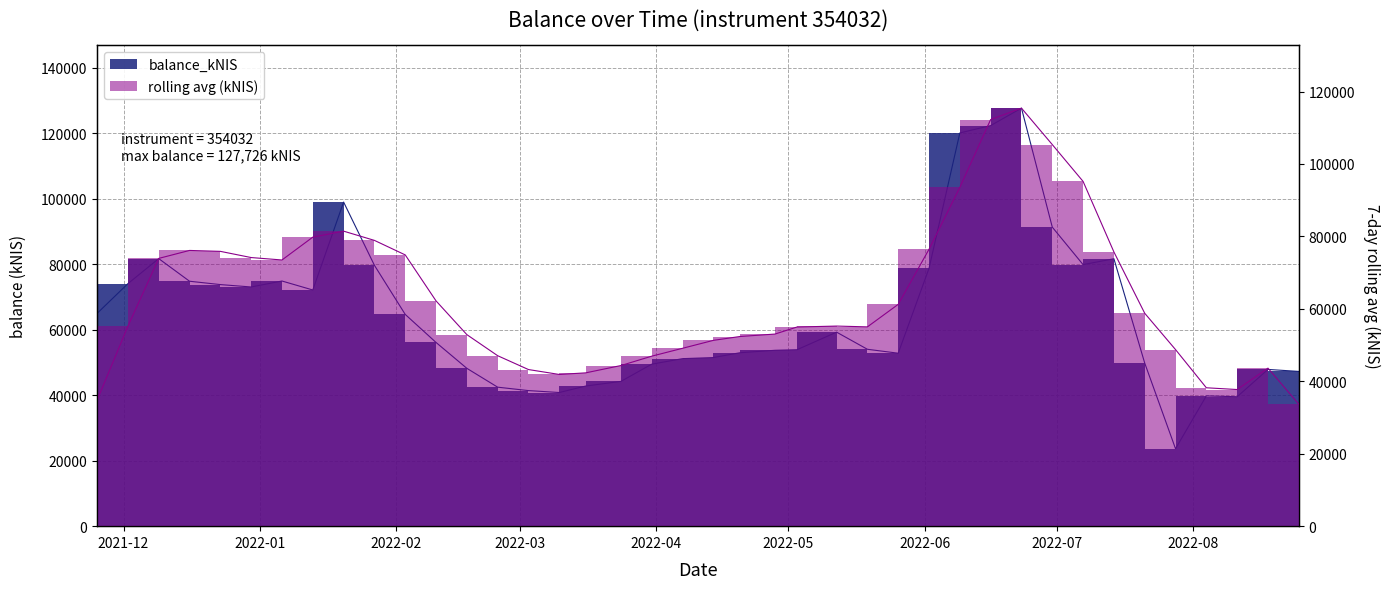

Rank the categories by value from lowest to highest.

2022-07-28, 2022-08-11, 2022-08-04, 2022-03-10, 2022-03-03, 2022-02-24, 2022-03-16, 2022-03-24, 2022-08-25, 2022-08-18, 2022-02-17, 2022-03-31, 2022-07-21, 2022-04-07, 2022-04-14, 2022-05-26, 2022-04-20, 2022-04-28, 2022-05-03, 2022-05-19, 2022-02-10, 2022-05-12, 2022-02-03, 2021-11-25, 2022-01-13, 2021-12-30, 2021-12-23, 2021-12-02, 2021-12-16, 2022-01-06, 2022-06-02, 2022-01-27, 2022-07-07, 2022-07-14, 2021-12-09, 2022-06-30, 2022-01-20, 2022-06-09, 2022-06-16, 2022-06-23